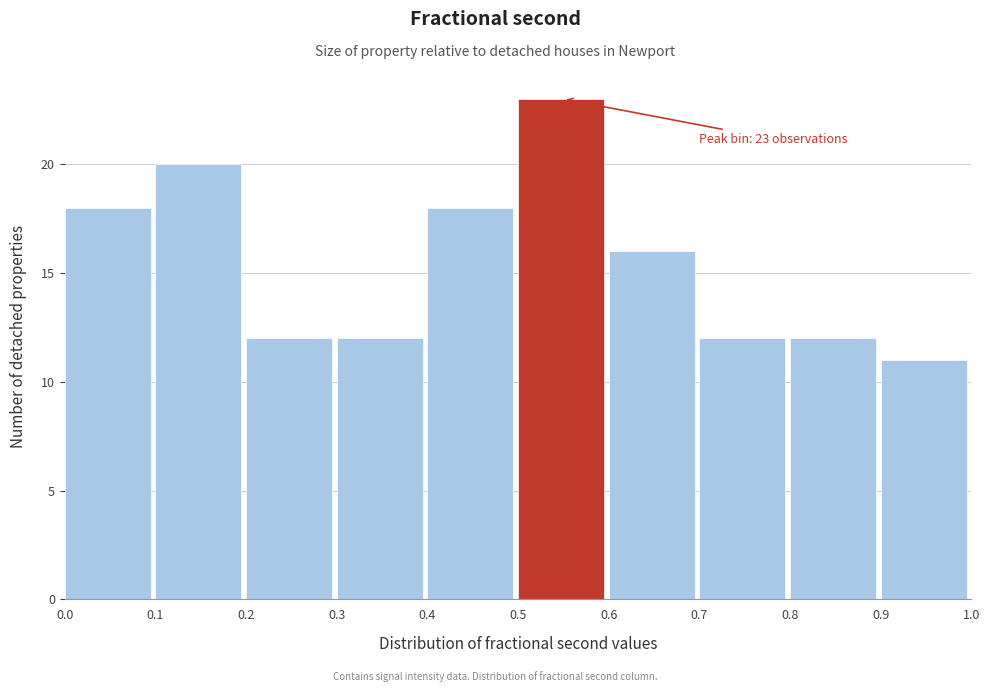

Over which range of the x-axis is the bar tallest?

0.5 to 0.6